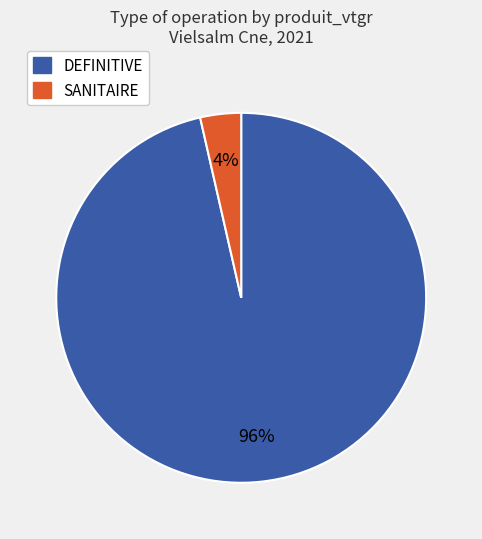

Which category has the biggest portion of the pie?

DEFINITIVE